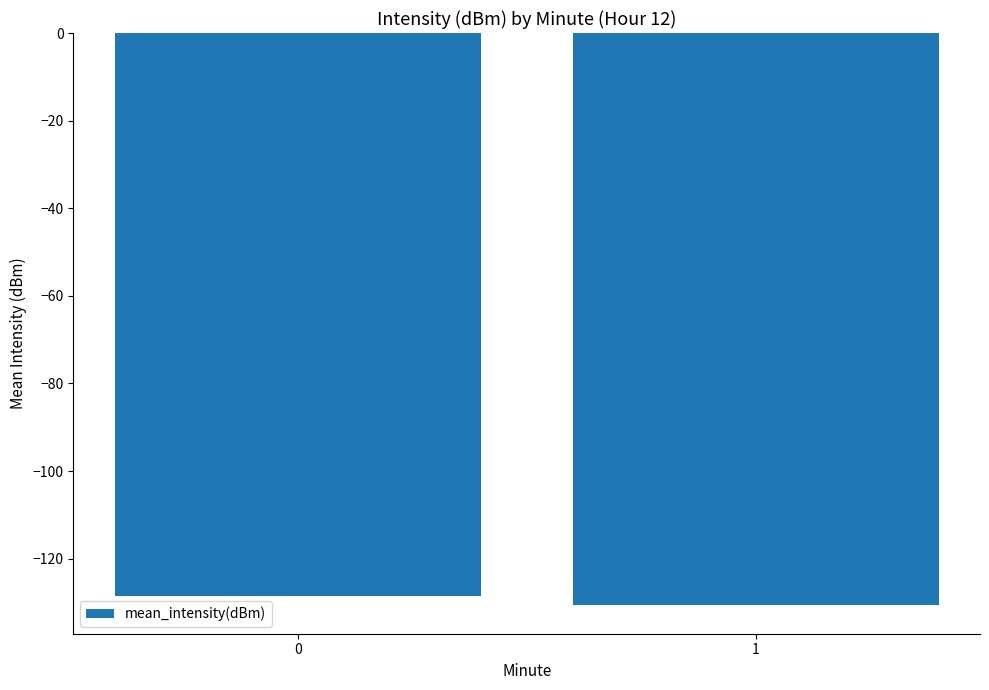

At which category does the chart reach its minimum across all series?

1